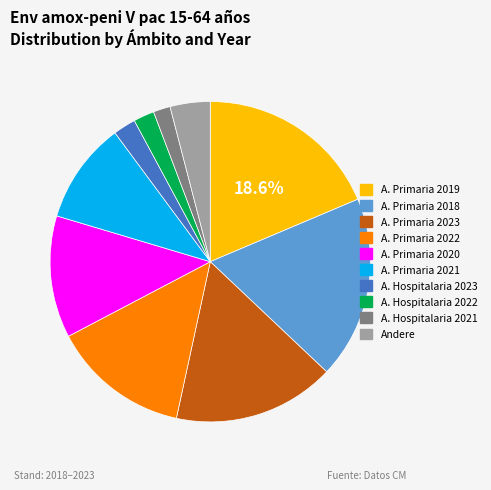

To the nearest percent, what is the difference between the largest and smallest slice percentages?

17%